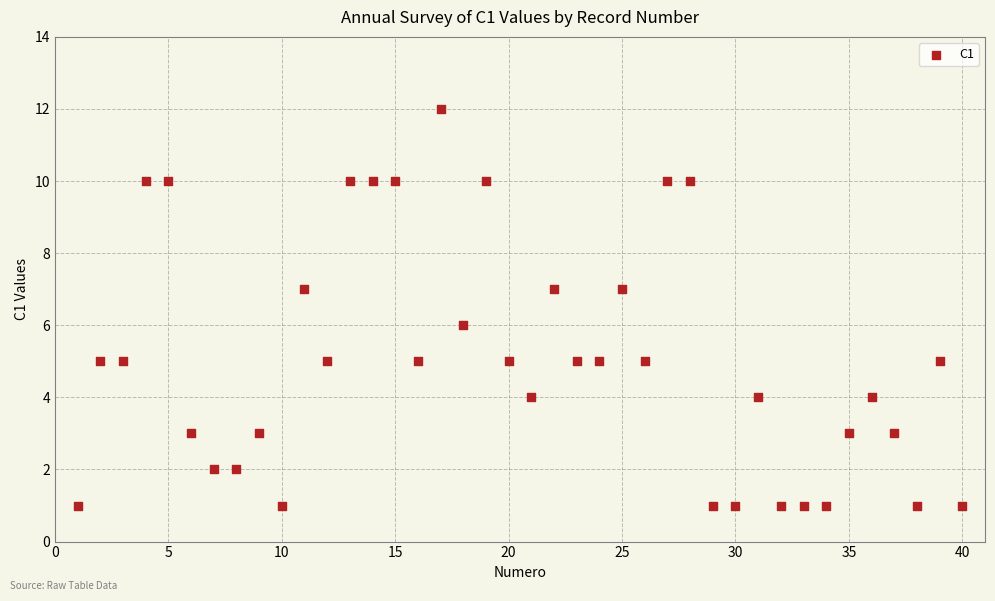

What is the range of X values (max minus min)?

39